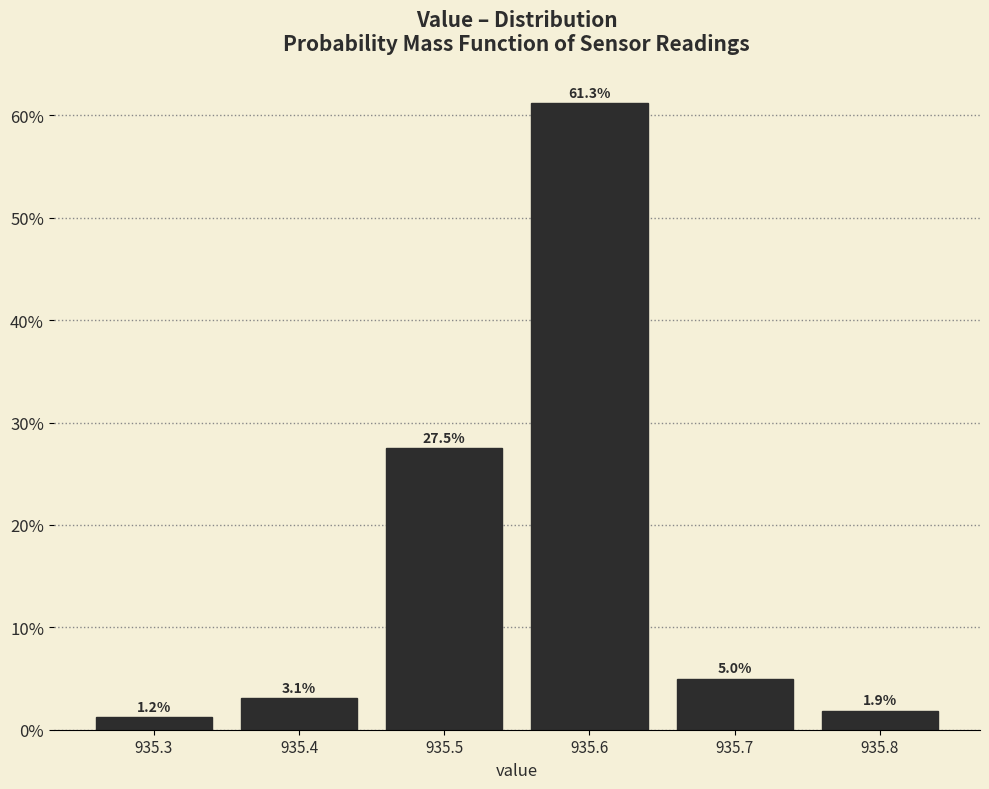

Reading left to right, list every bar in this chart as the range it spans on the x-axis followed by its height.

935.25 to 935.35: 1.2
935.35 to 935.45: 3.1
935.45 to 935.55: 27.5
935.55 to 935.65: 61.3
935.65 to 935.75: 5.0
935.75 to 935.85: 1.9